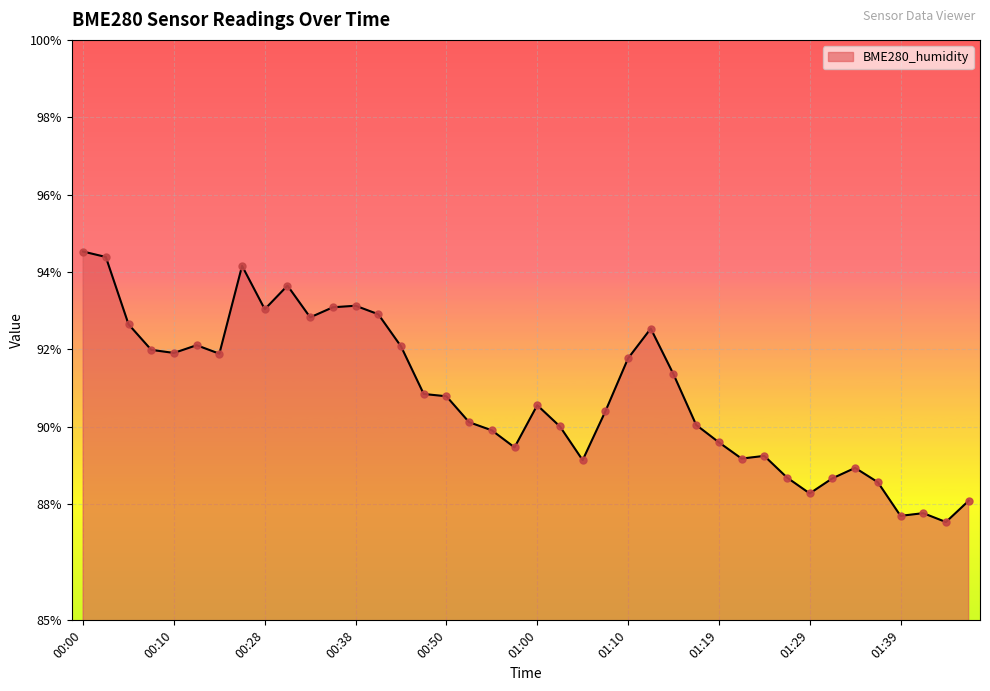

What is the maximum value shown in the chart?

94.5